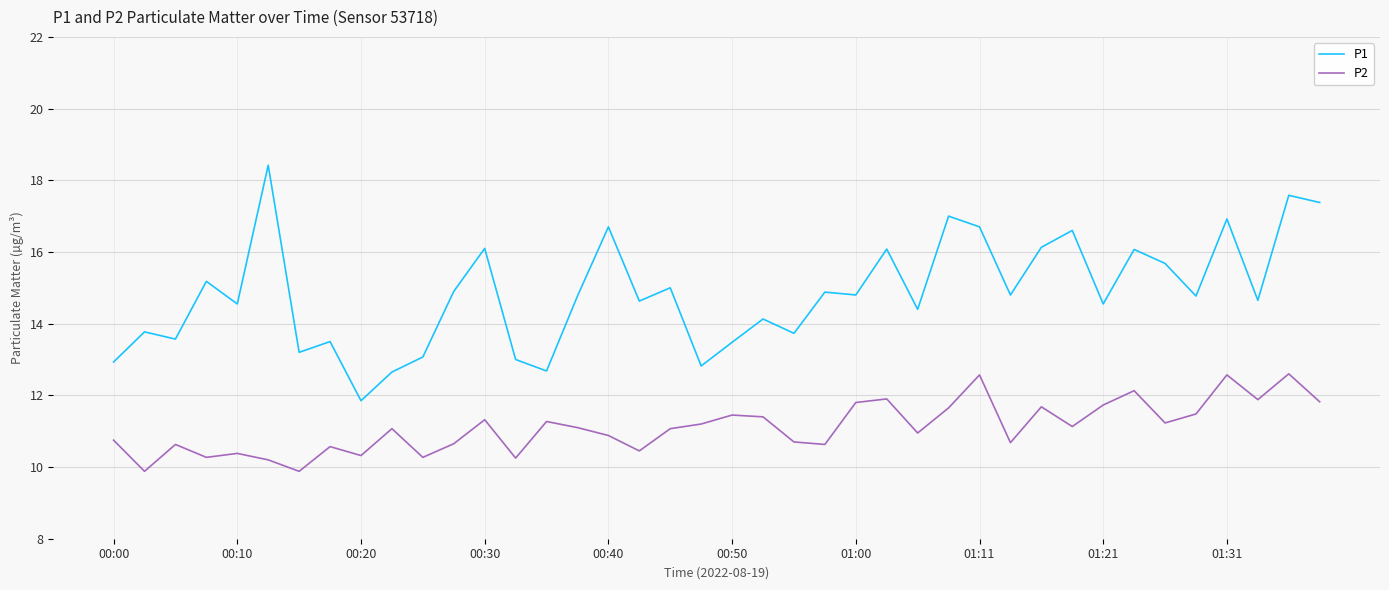

What is the greatest value displayed?

18.4